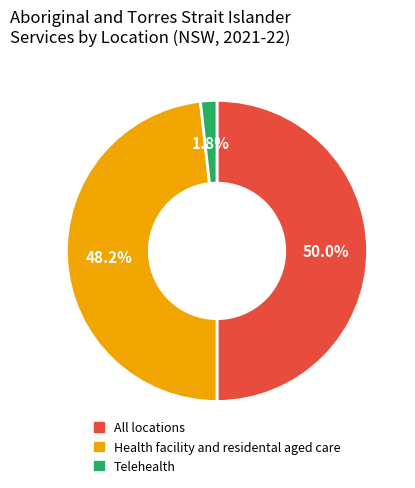

What is the smallest slice in the pie chart?

Telehealth